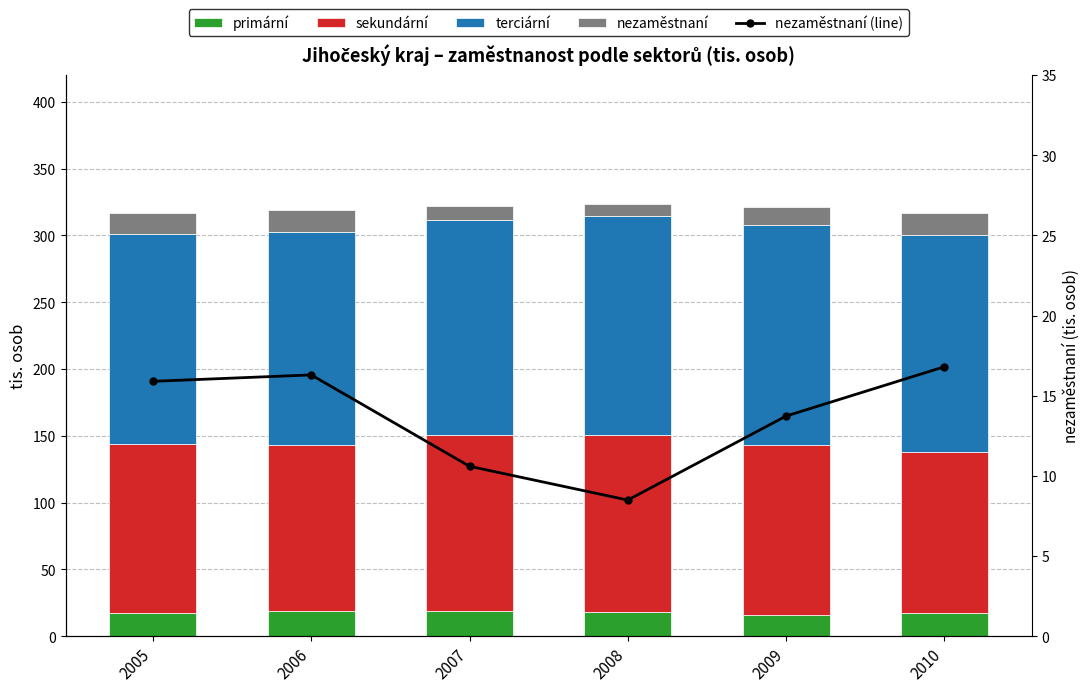

Read the nezaměstnaní value at 2005.

15.9